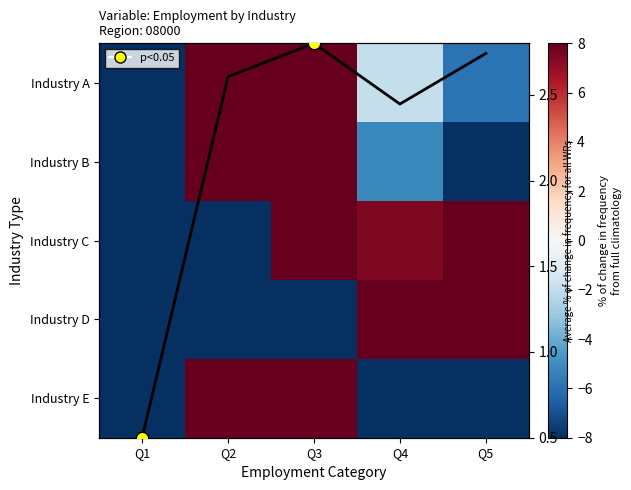

At which label does Industry C first exceed 7?

Q3